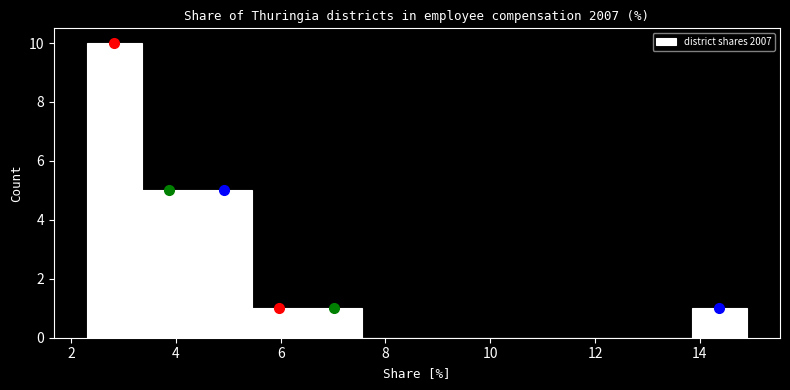

How tall is the bar that spans 6.50 to 7.55 on the x-axis? Neither the bar edges nor the heights are printed on the chart, so give them approximately, as read against the axes.

1